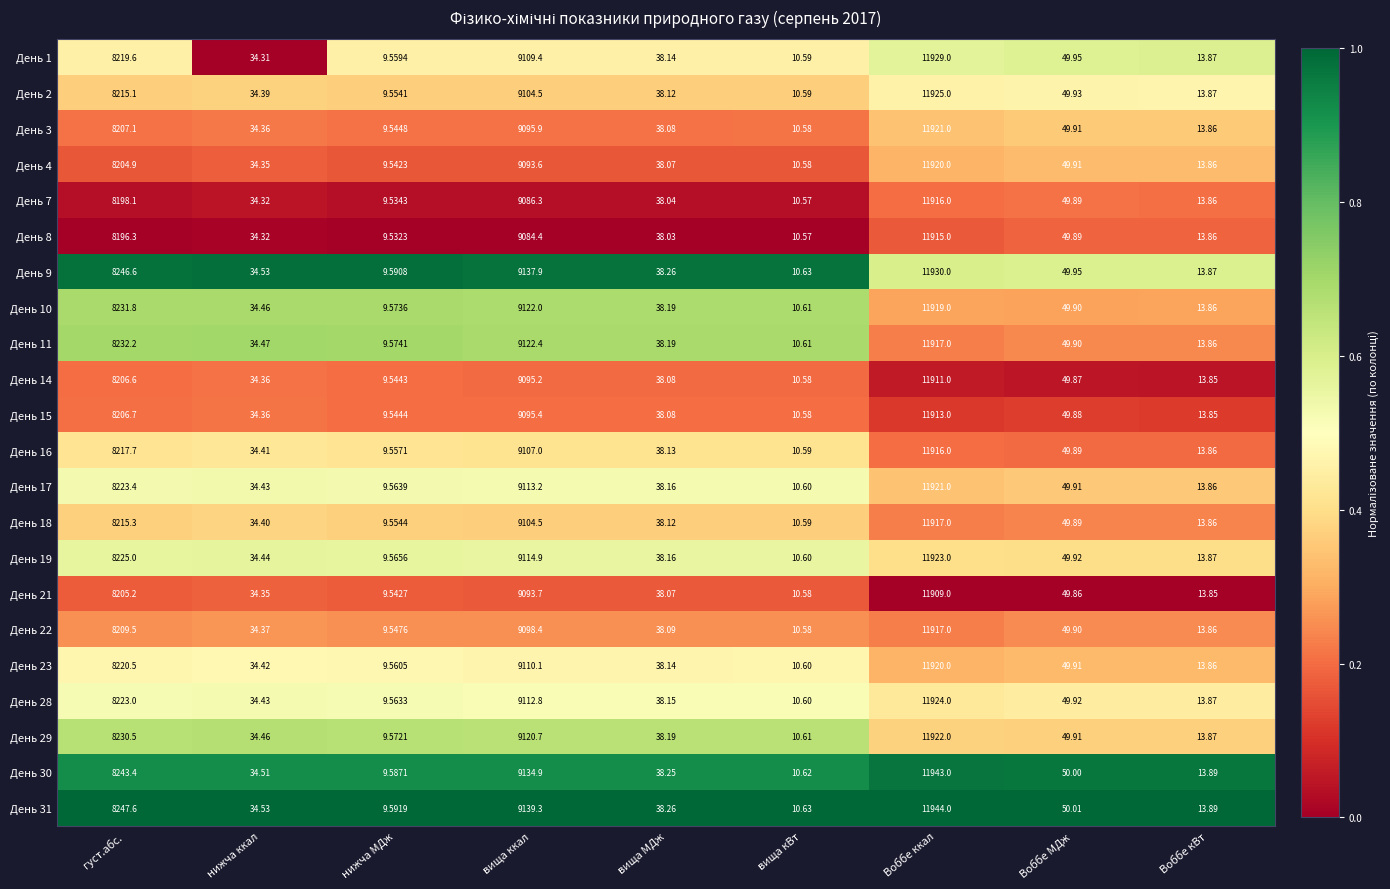

Rank the categories by День 8 value from highest to lowest.

Воббе ккал, вища ккал, густ.абс., Воббе МДж, вища МДж, нижча ккал, Воббе кВт, вища кВт, нижча МДж